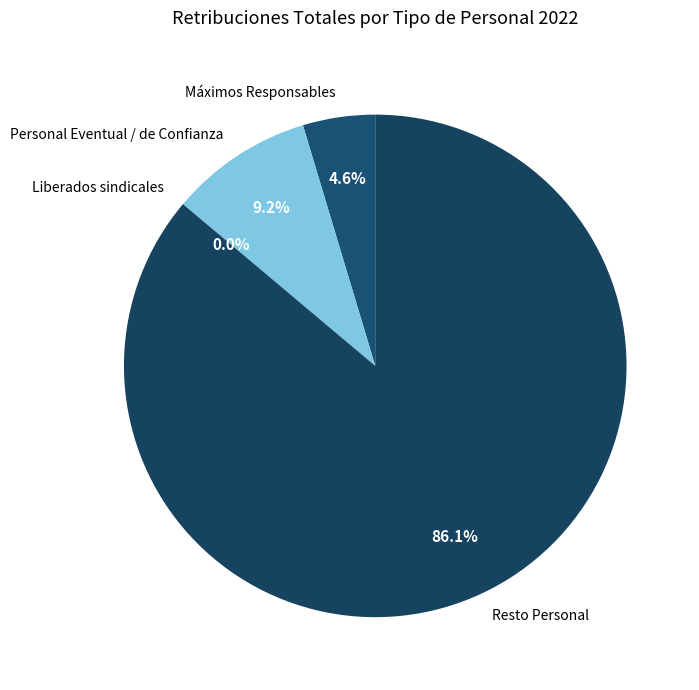

Which slice is the largest?

Resto Personal